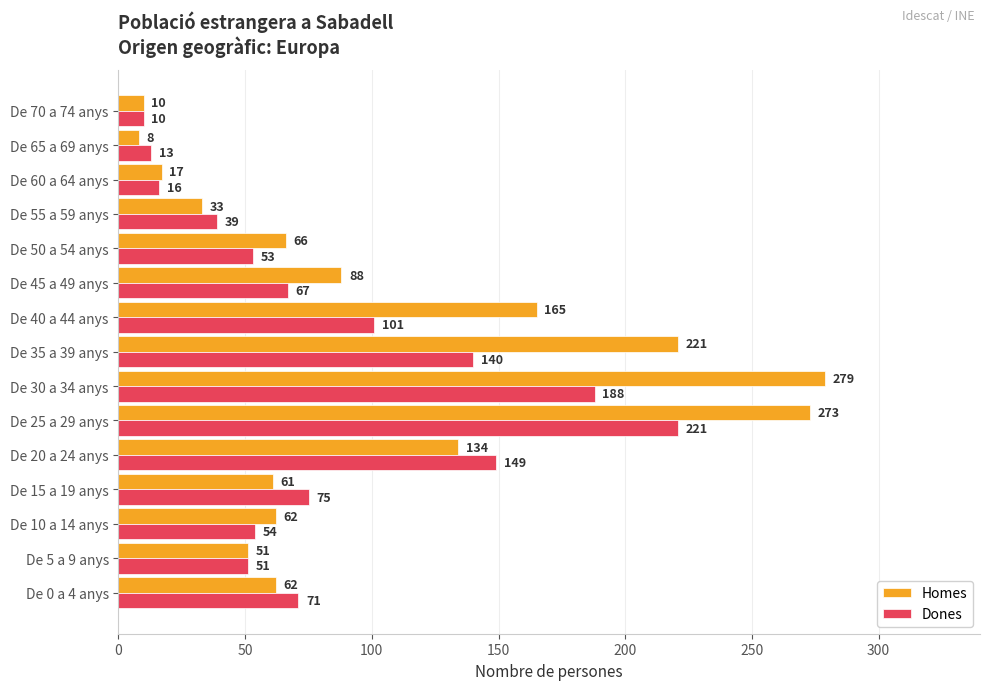

Count the number of data series in this chart.

2